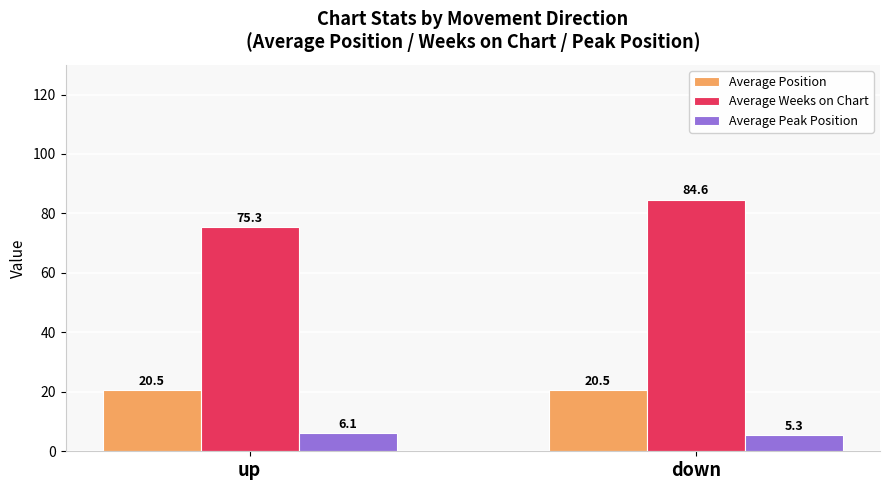

Is it true that Average Position equals 35.3 at down?

False